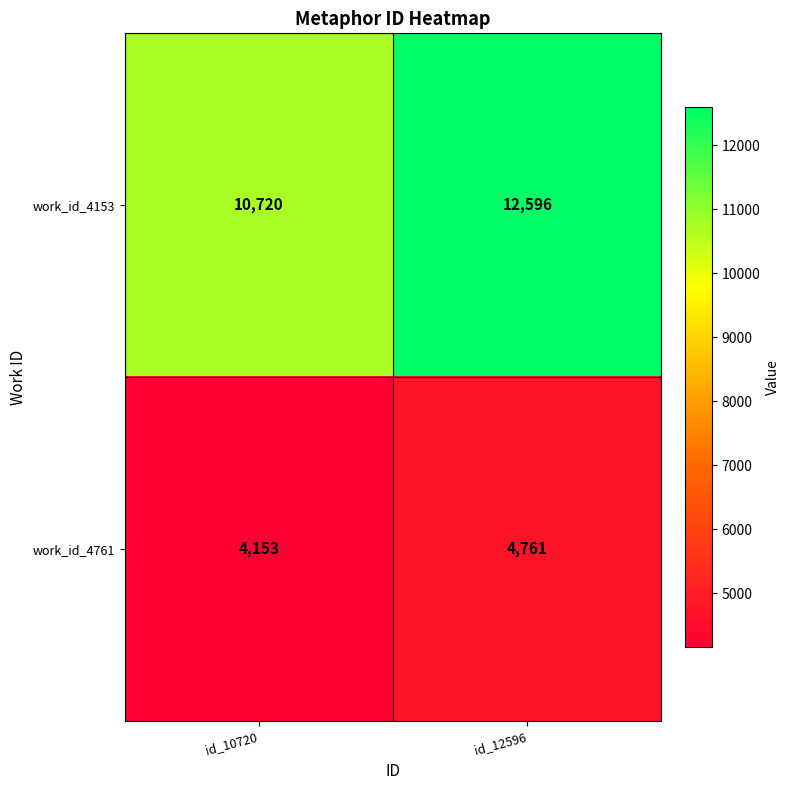

At which category is the sum across all series the highest?

id_12596